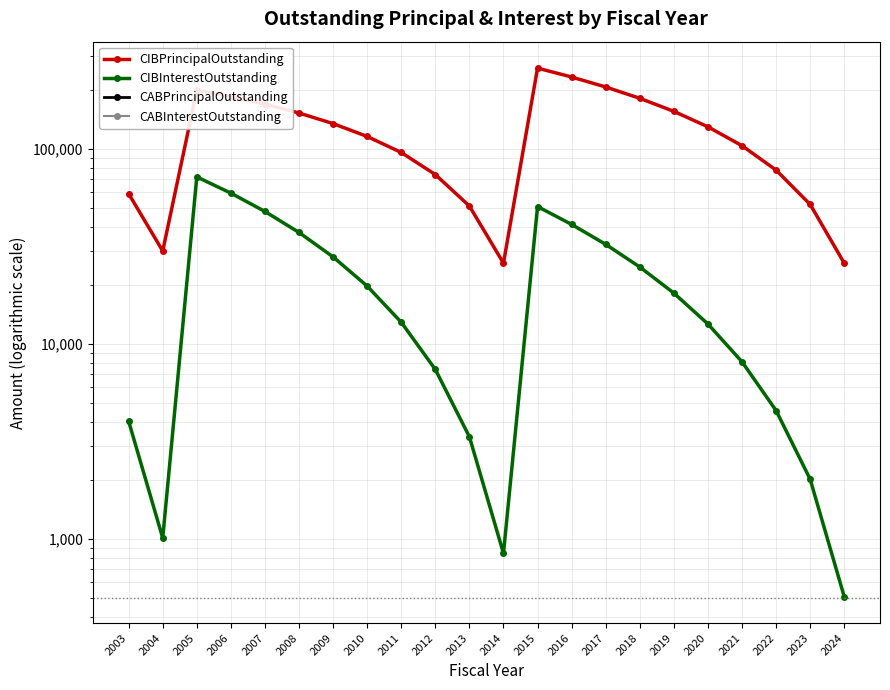

True or false: CABPrincipalOutstanding and CIBInterestOutstanding cross at least once.

False